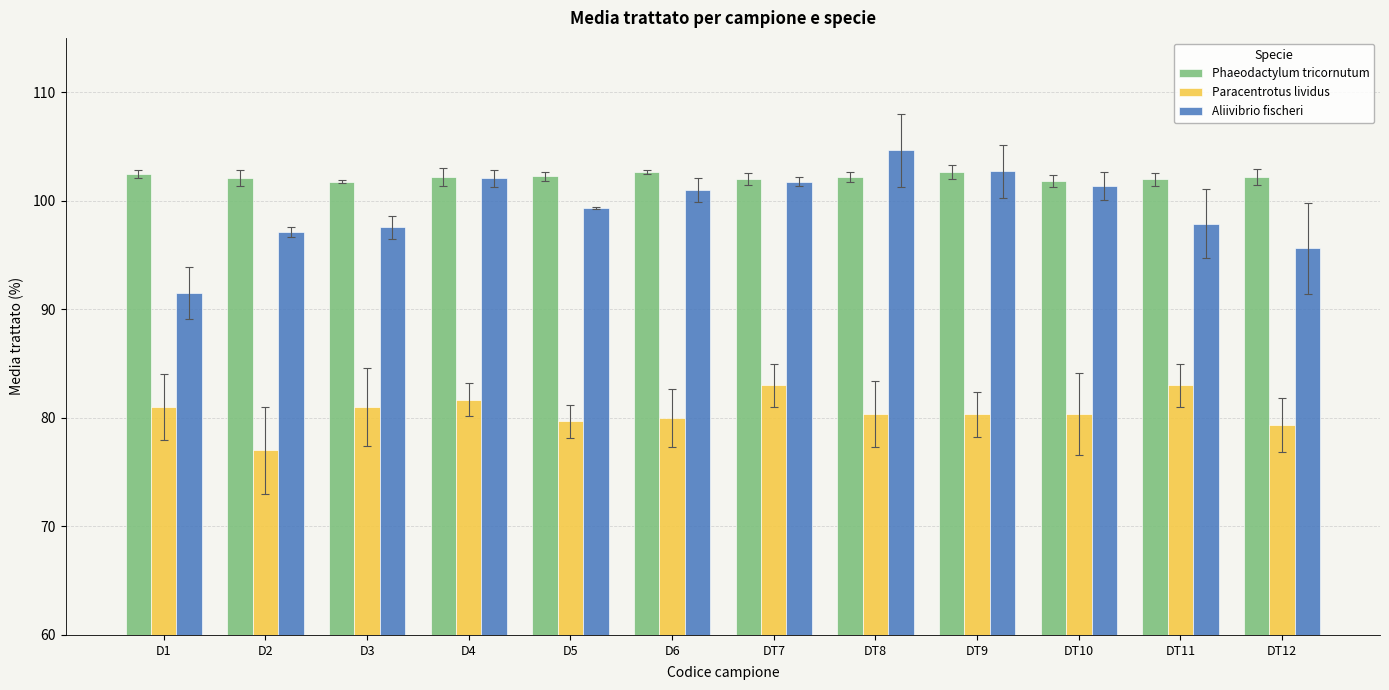

What is the spread (max minus min) of values at D5?

22.6